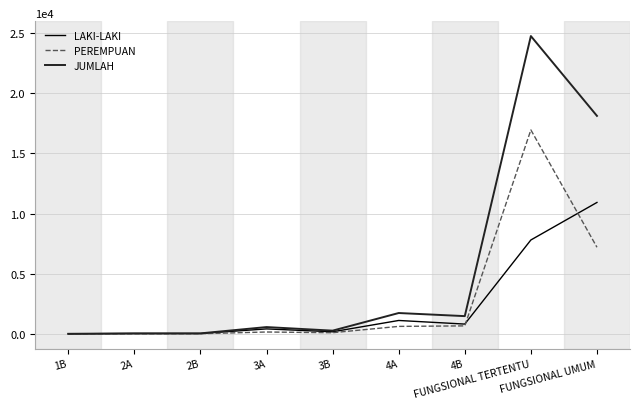

Which series has the widest spread of values?

JUMLAH